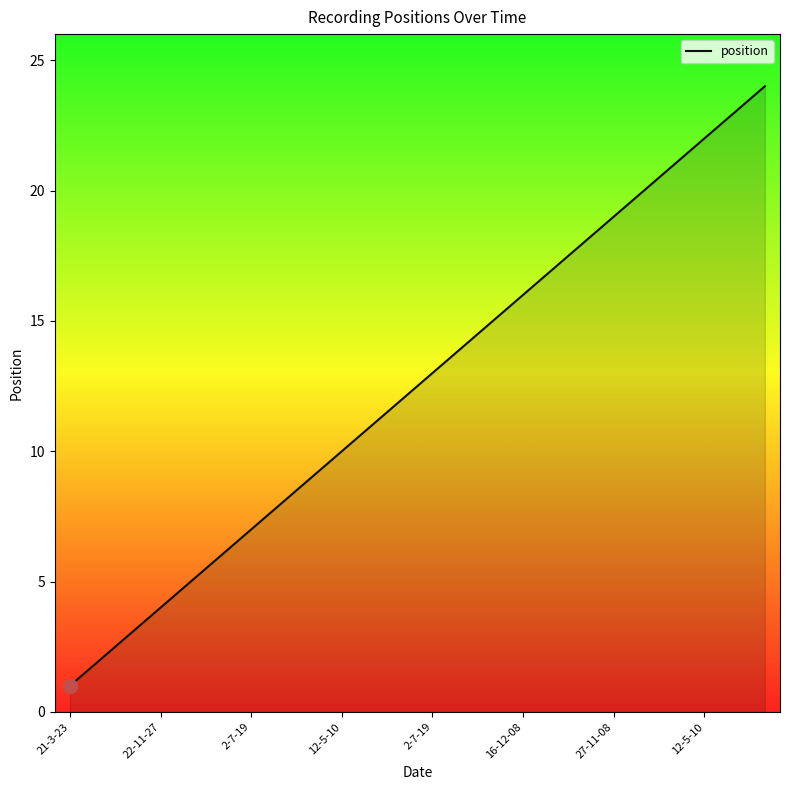

What is the difference between the maximum and minimum values?

23